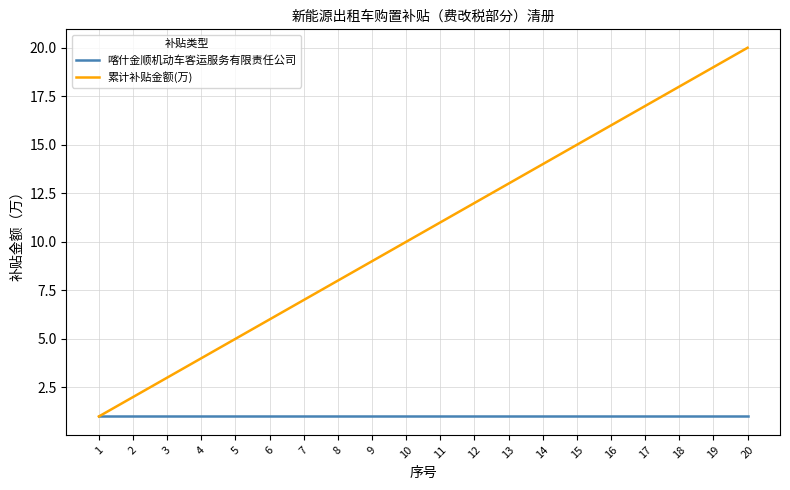

Reading left to right, what are all the values shown in this chart?

喀什金顺机动车客运服务有限责任公司: 1	1	1	1	1	1	1	1	1	1	1	1	1	1	1	1	1	1	1	1
累计补贴金额(万): 1	2	3	4	5	6	7	8	9	10	11	12	13	14	15	16	17	18	19	20